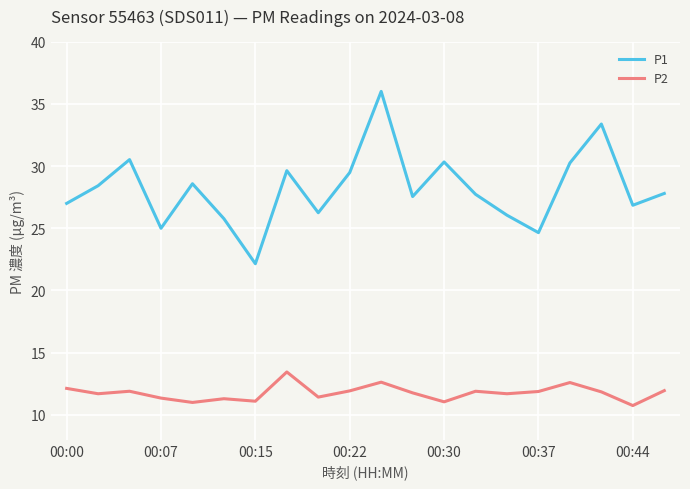

Does the chart display data point markers on the line(s)?

No